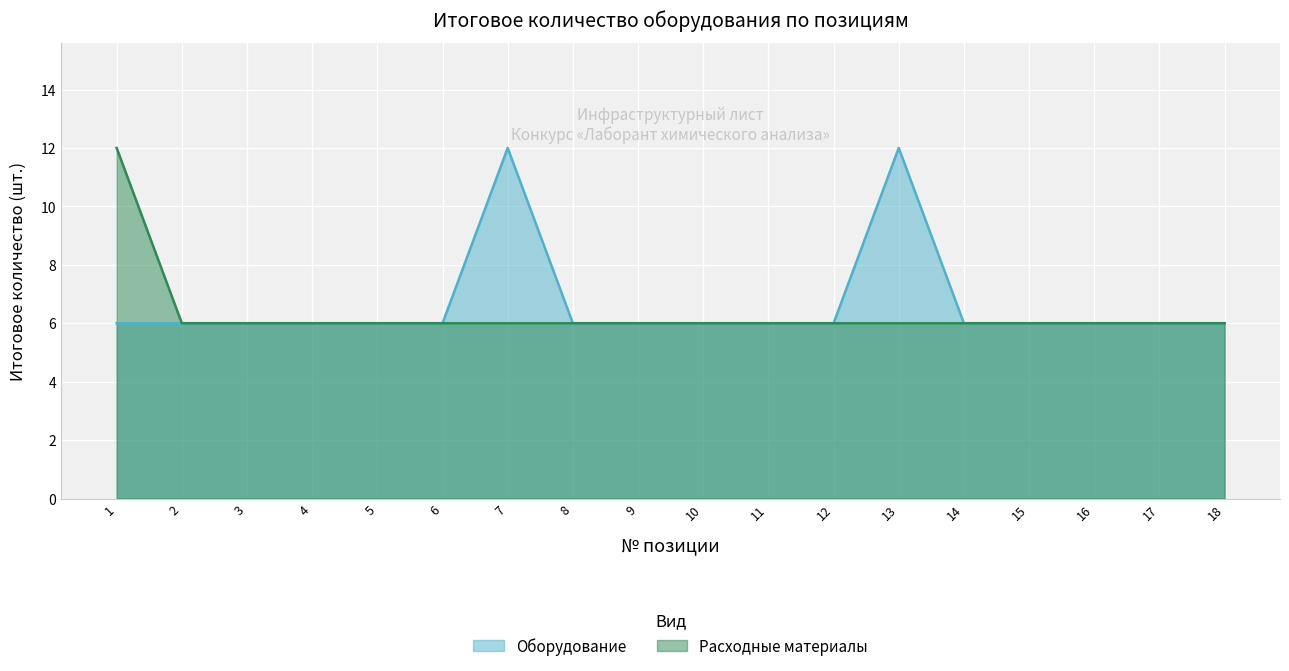

What is the total value across all series at 9?

12